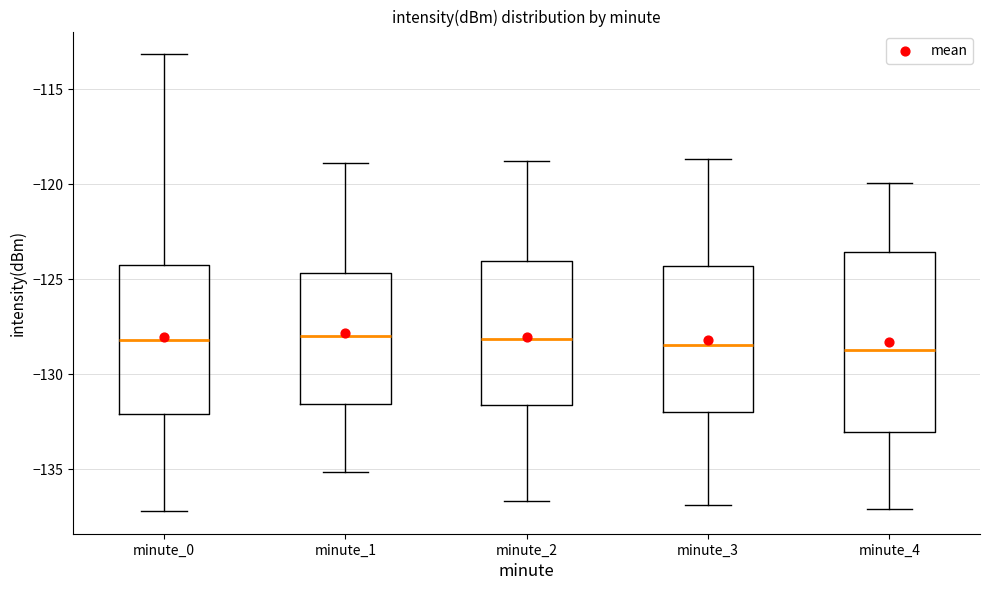

Comparing the boxes themselves (not the whiskers), which one is the tallest?

minute_4